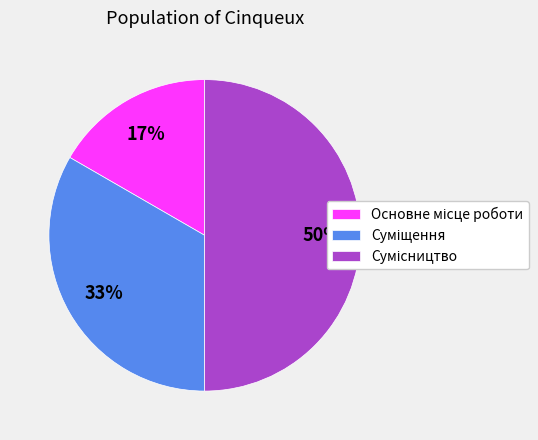

To the nearest percent, what is the difference between the largest and smallest slice percentages?

33%